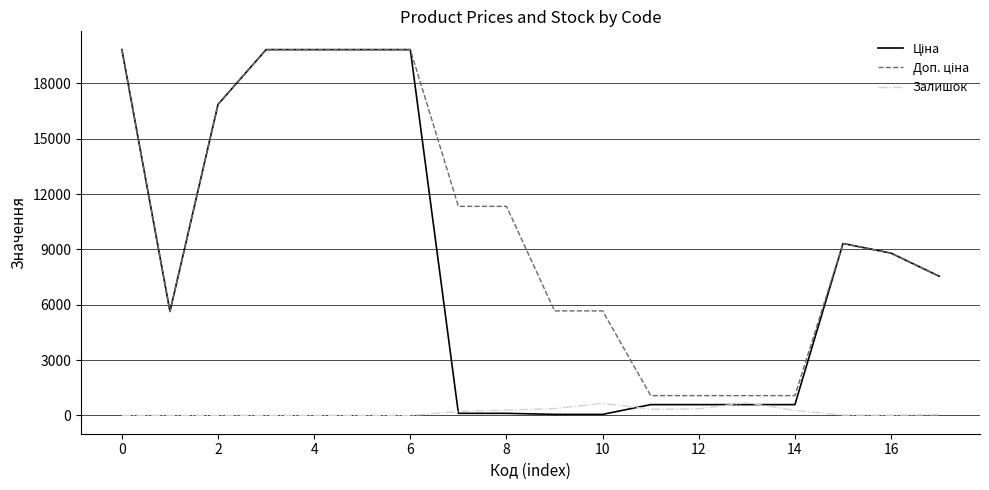

What is the maximum value shown in the chart?

19831.1